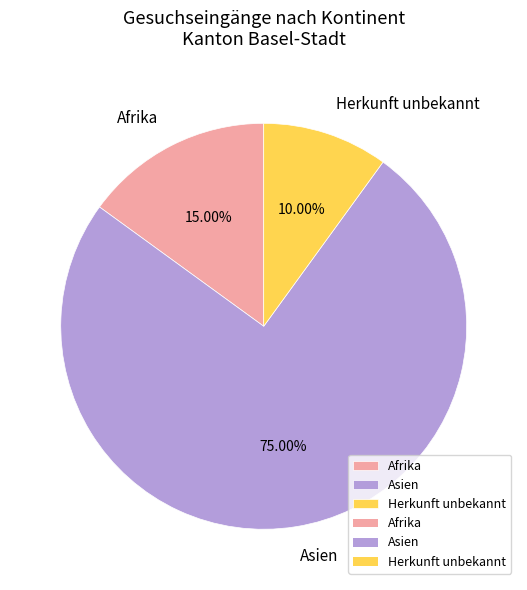

Count the number of slices in the pie.

3